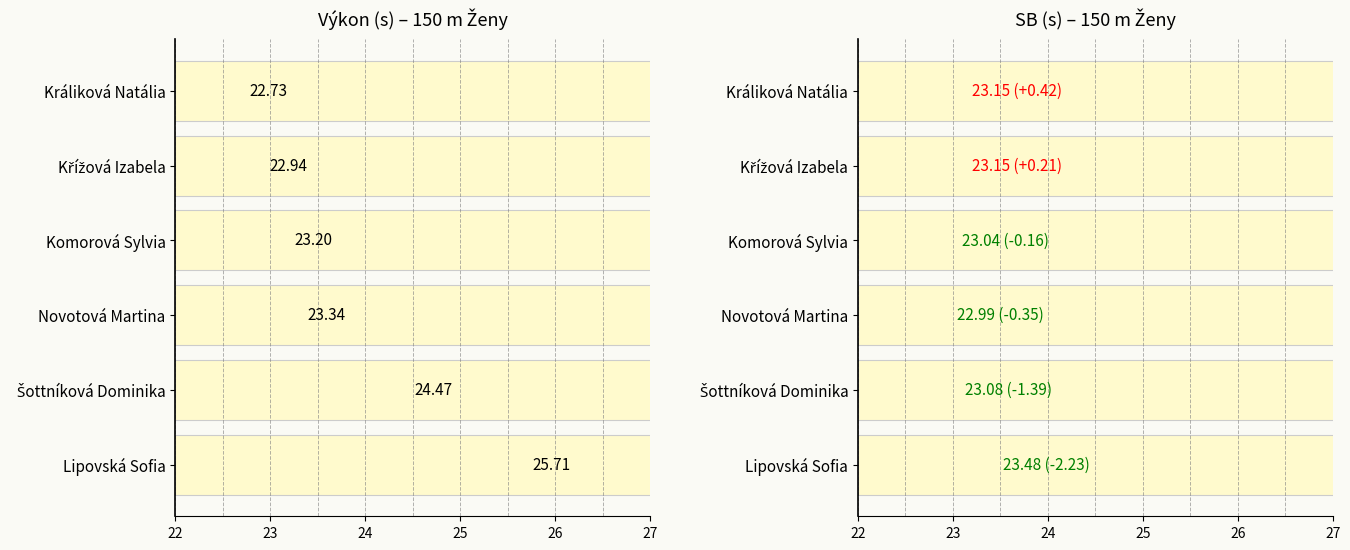

What is the maximum value for Výkon?

25.7